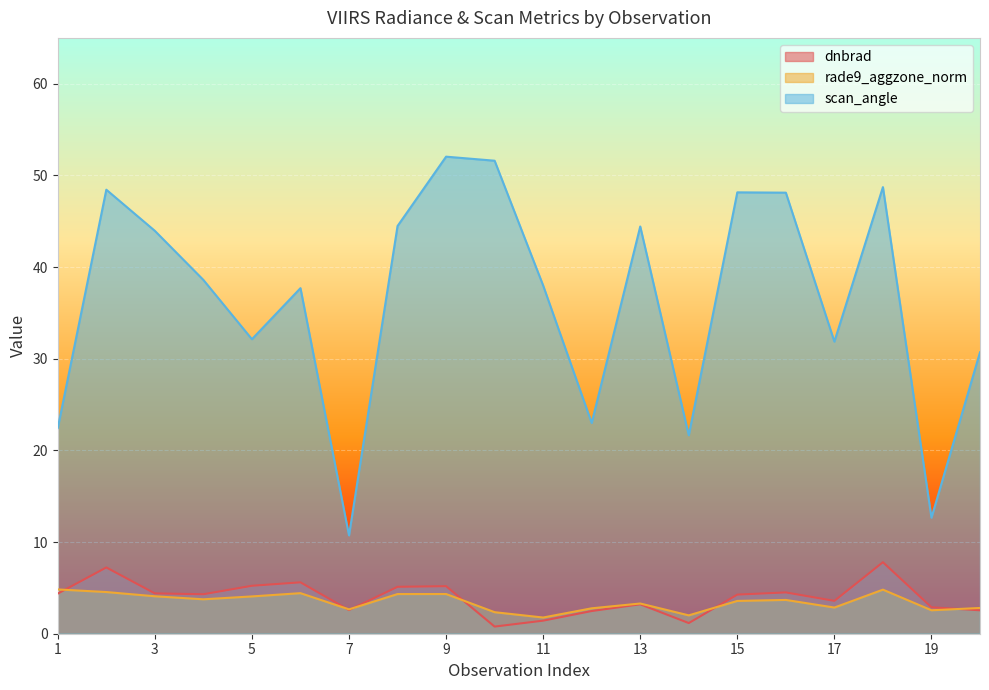

The value of scan_angle at 9 is 27.3. True or false?

False